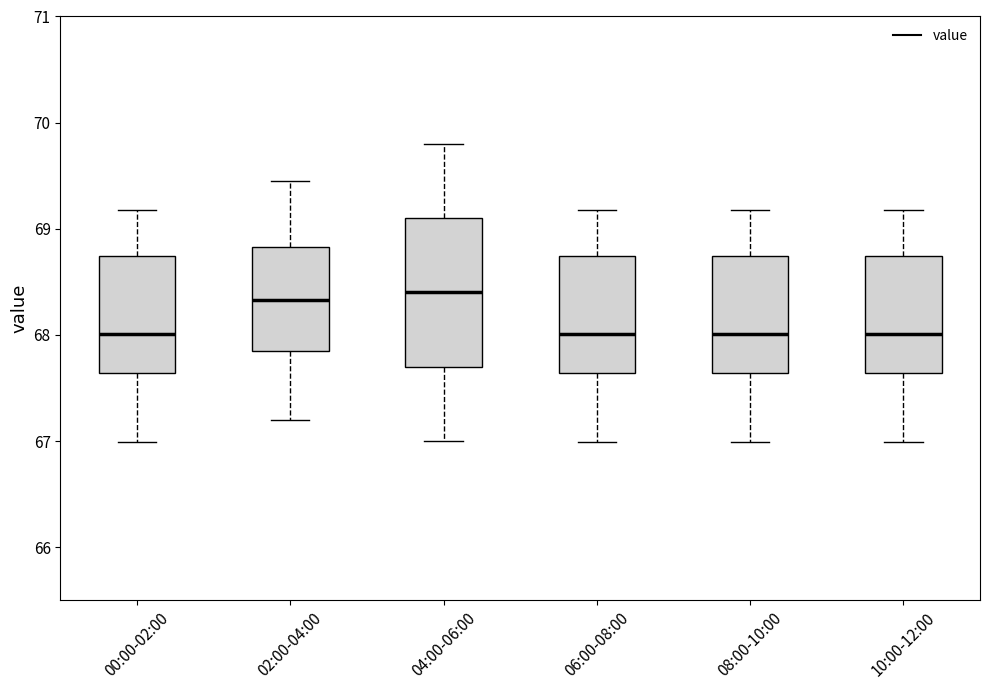

Comparing the boxes themselves (not the whiskers), which one is the tallest?

04:00-06:00